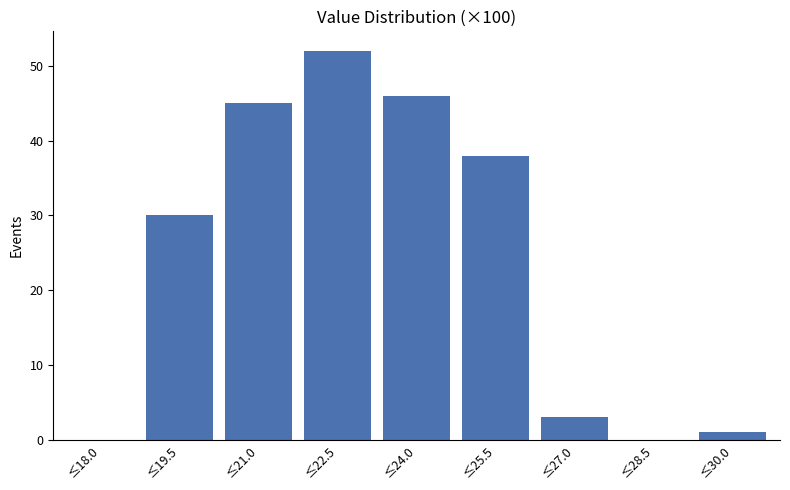

Reading left to right, what are all the values shown in this chart?

≤18.0=0	≤19.5=30	≤21.0=45	≤22.5=52	≤24.0=46	≤25.5=38	≤27.0=3	≤28.5=0	≤30.0=1